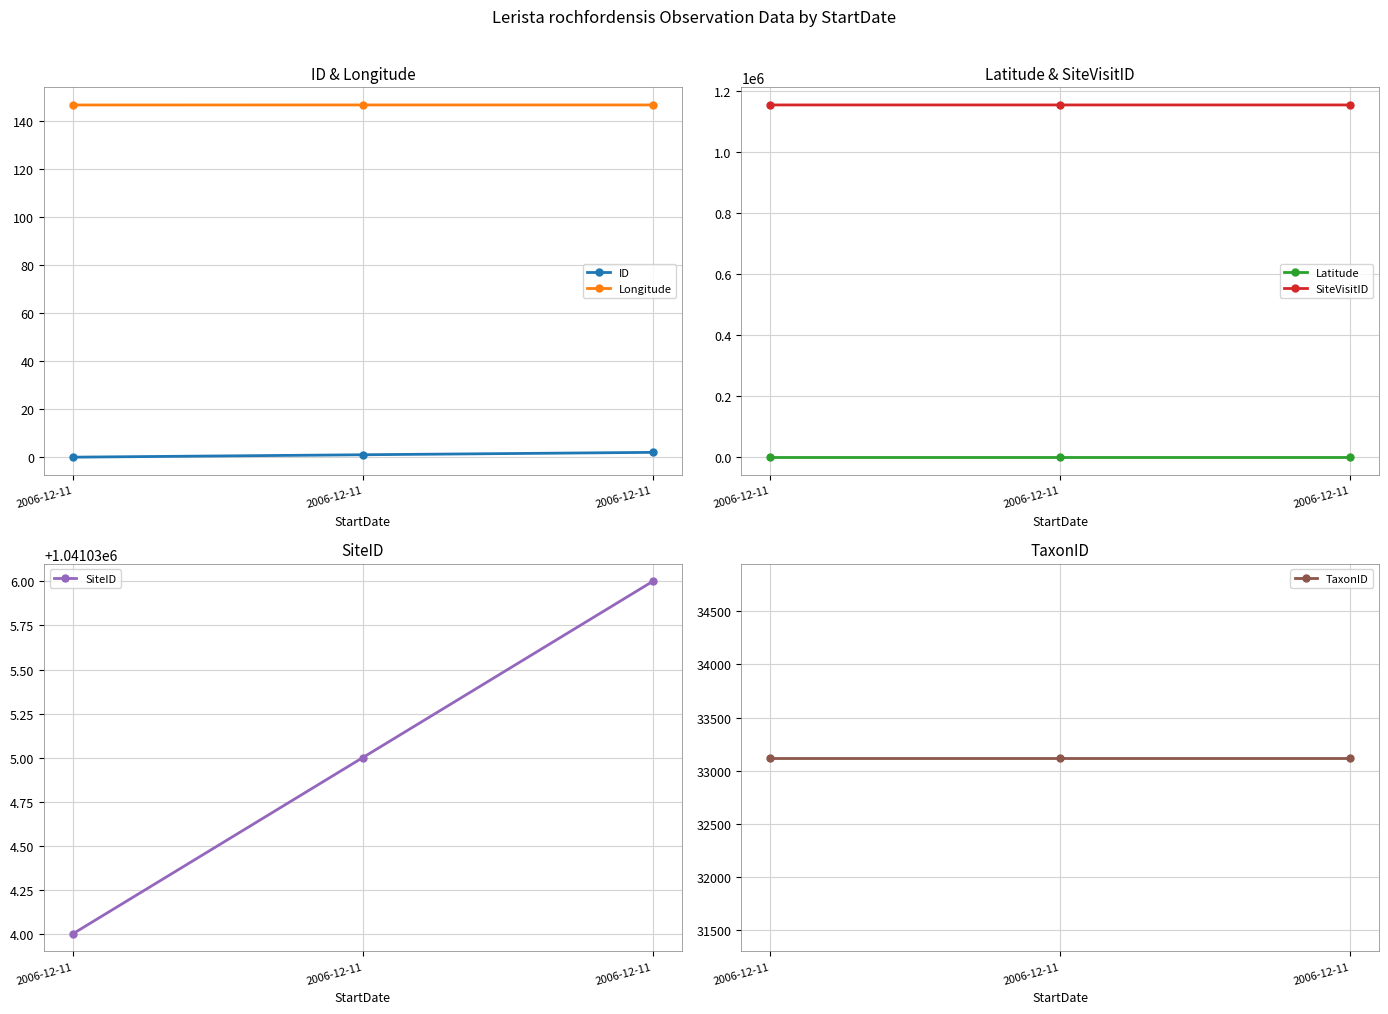

How many lines are shown in the chart?

6